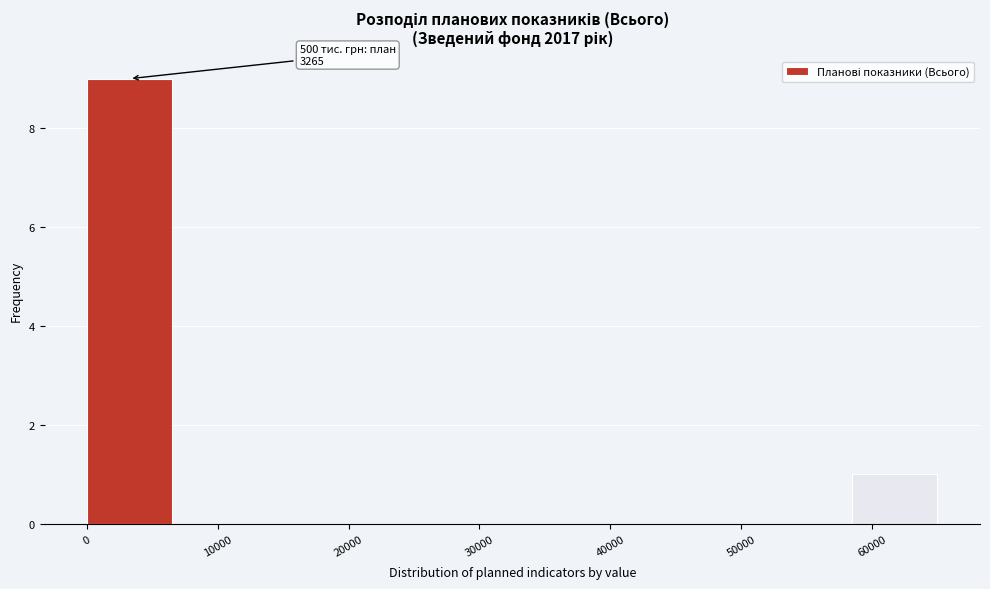

Over which range of the x-axis is the bar tallest?

0 to 7000